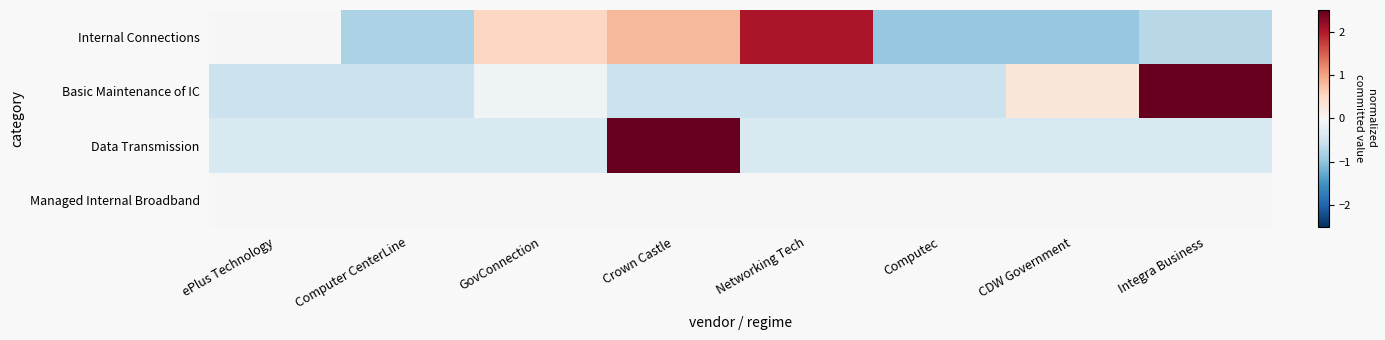

At which category is the sum across all series the highest?

Crown Castle